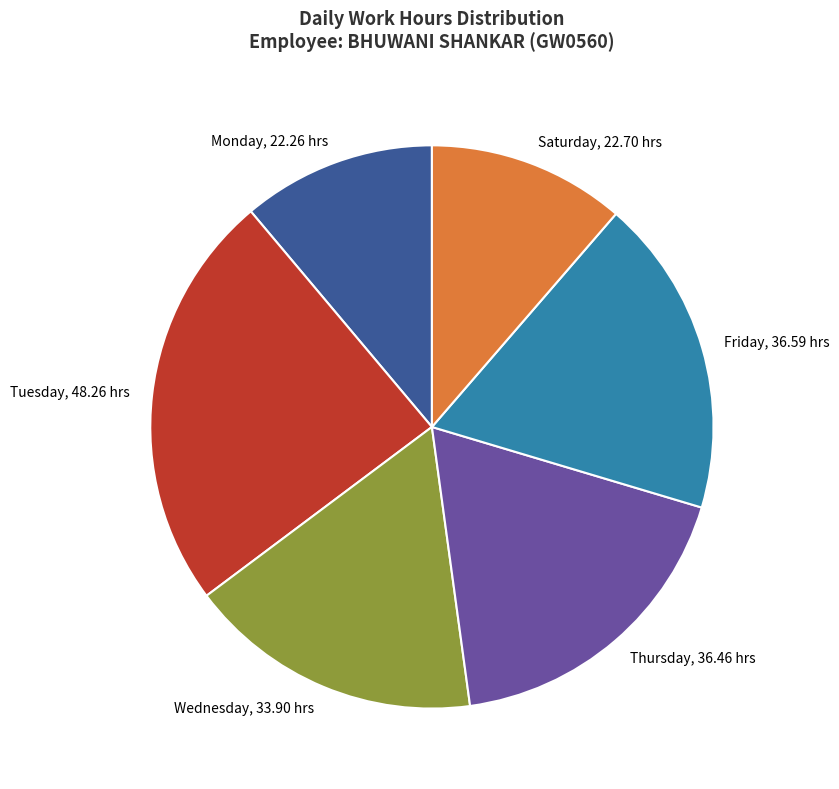

Is Wed 8 the majority of the pie?

No